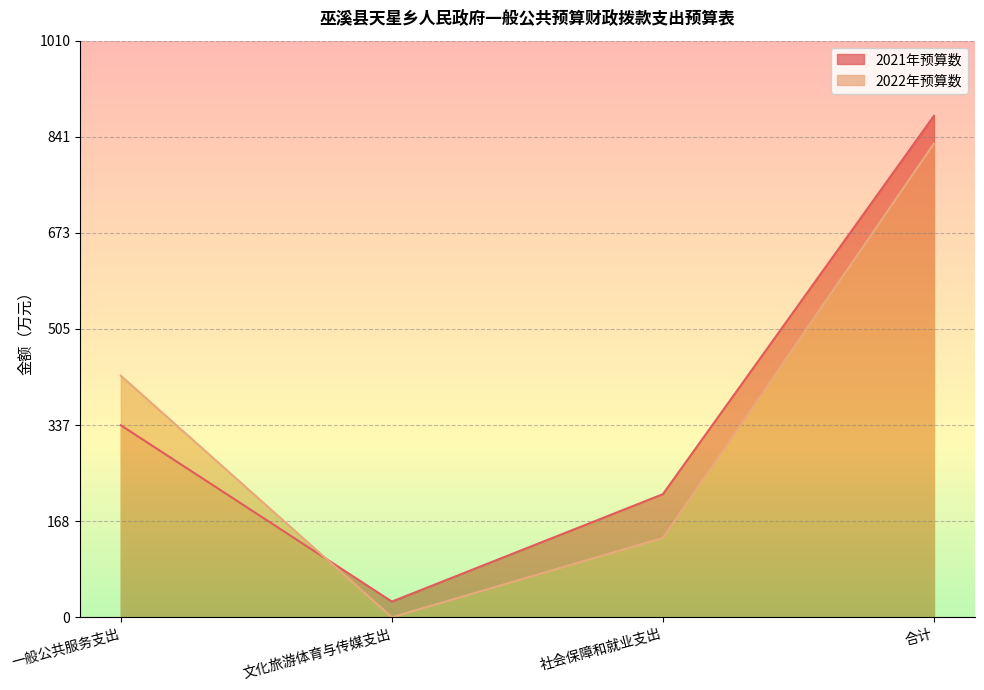

Which series has the largest total across all categories?

2021年预算数